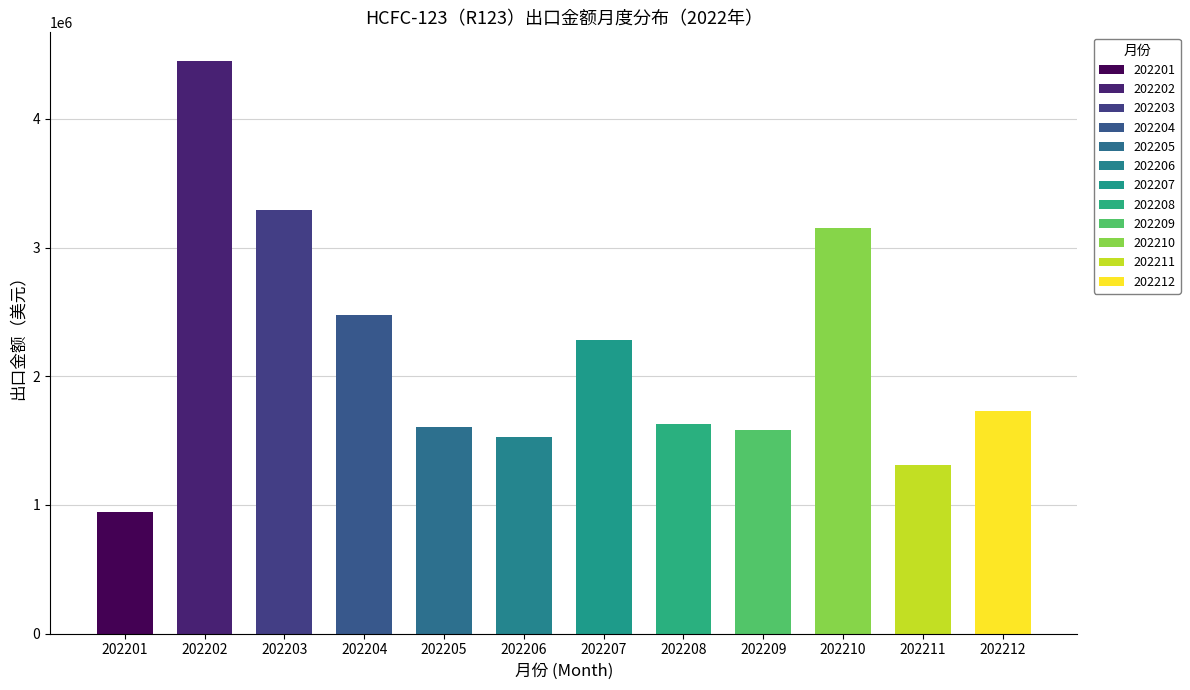

Which series has the largest range (max minus min)?

出口金额（美元）